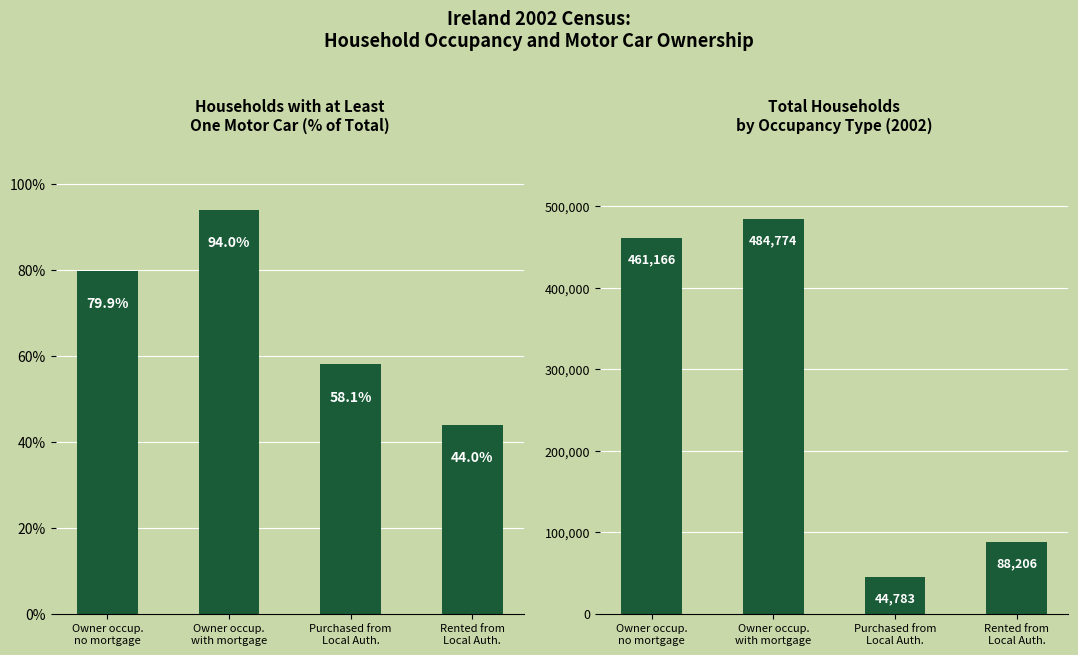

Which series has the largest total across all categories?

Total households